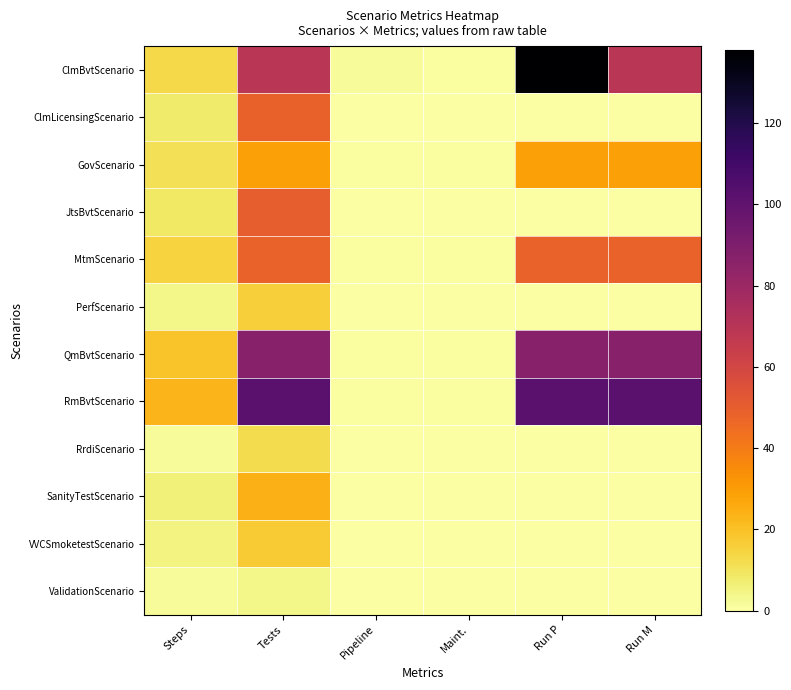

At which category is the sum across all series the highest?

Tests